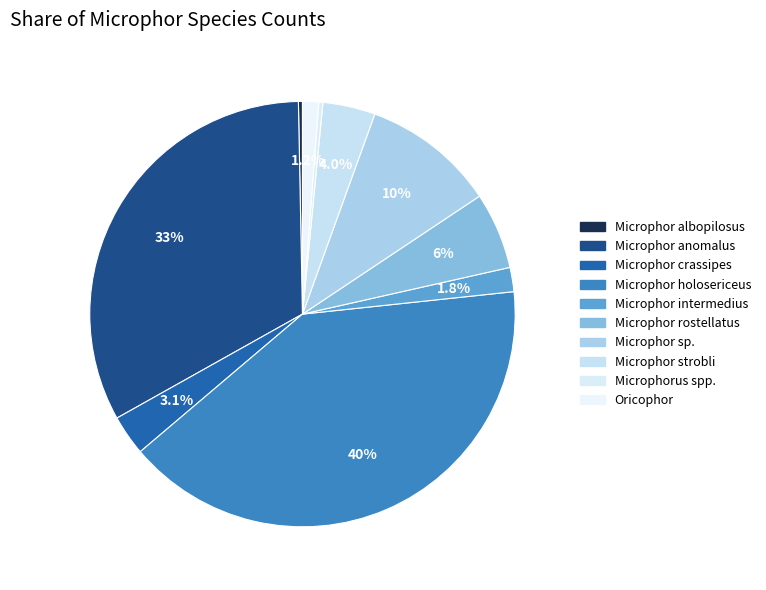

How many segments does this pie chart have?

10